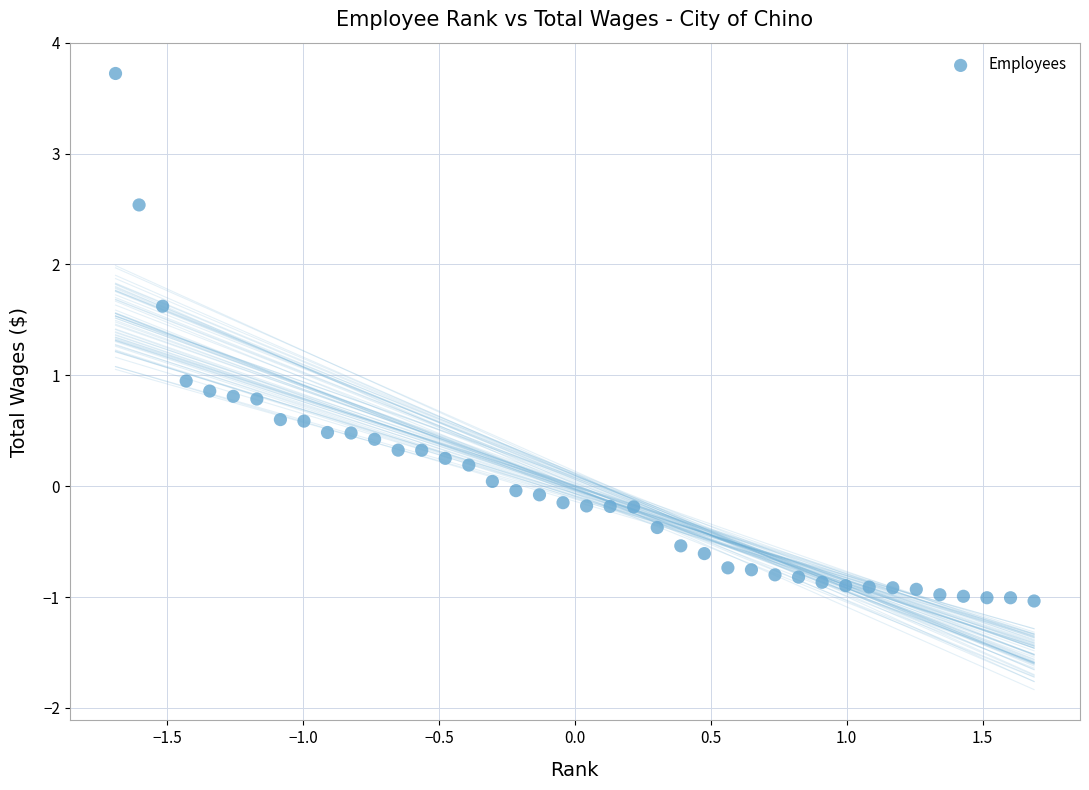

What is the range of X values (max minus min)?

3.4